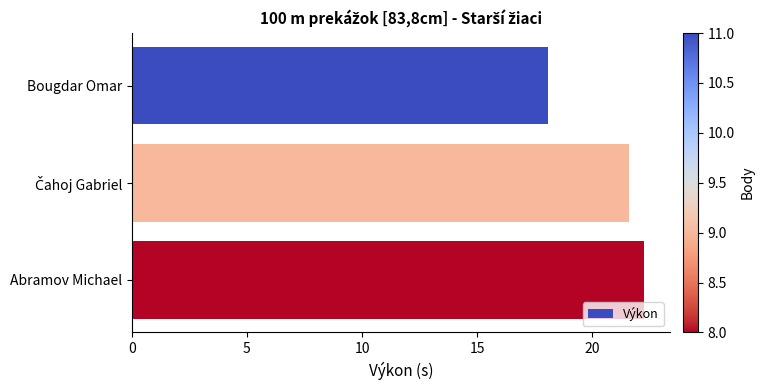

Reading top to bottom, what are all the values shown in this chart?

18.1	21.6	22.3